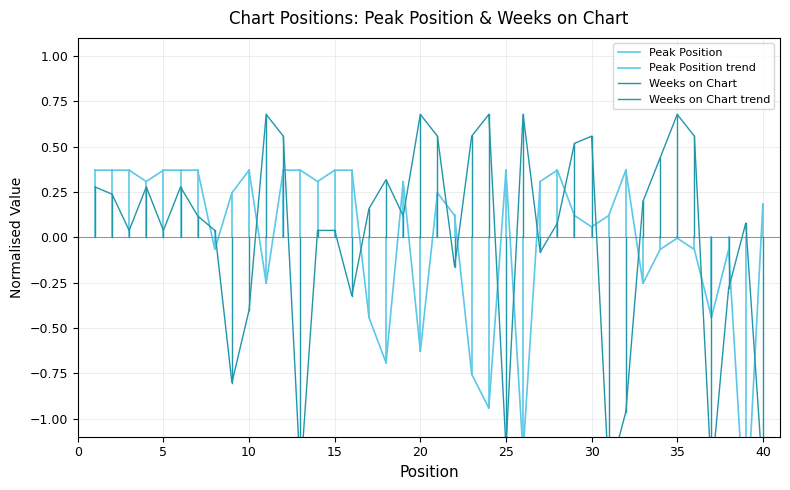

What is the difference between the highest and lowest values at 39?

1.7